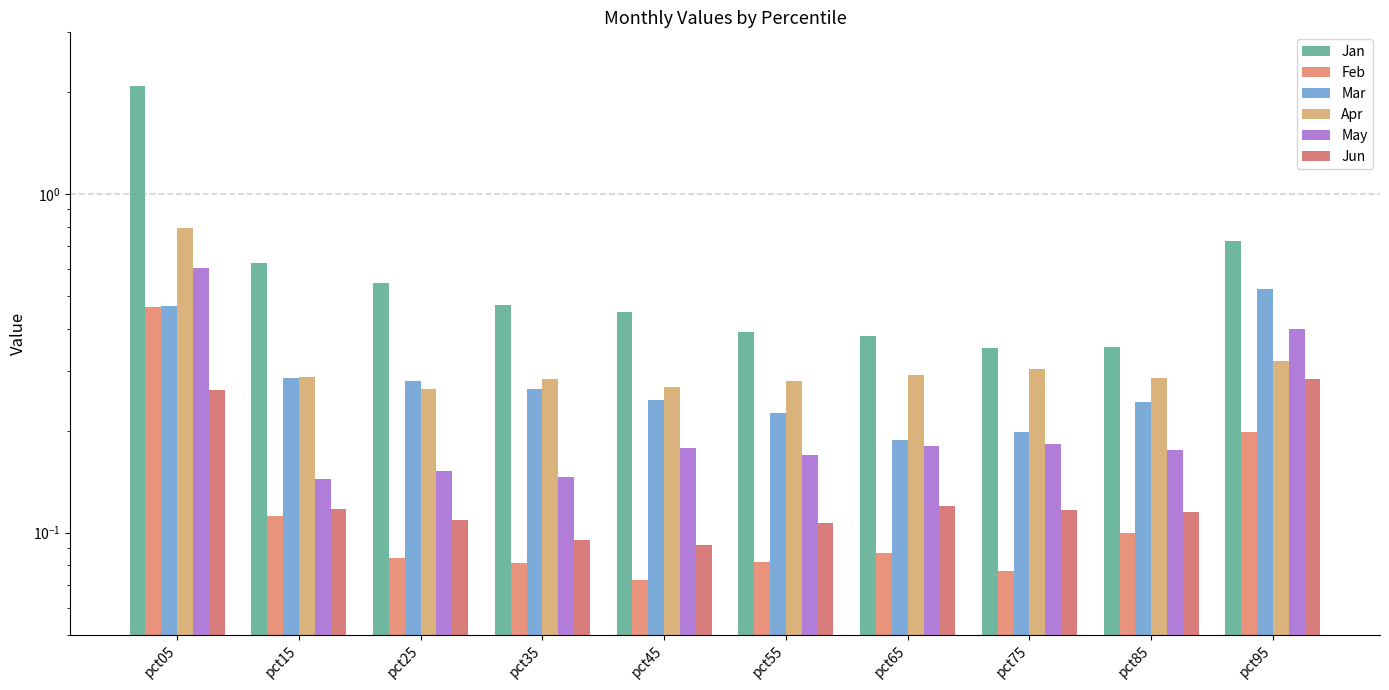

What is the greatest value displayed?

2.1